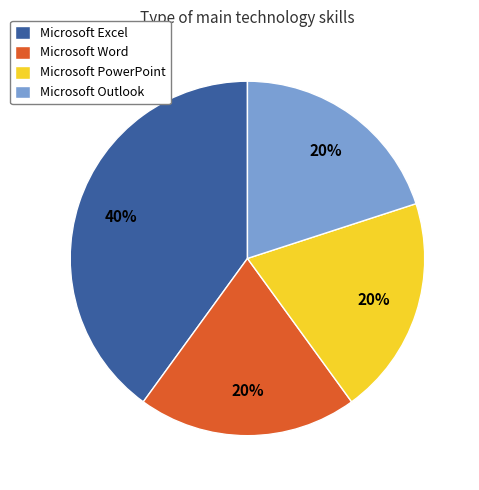

Count the number of slices in the pie.

4